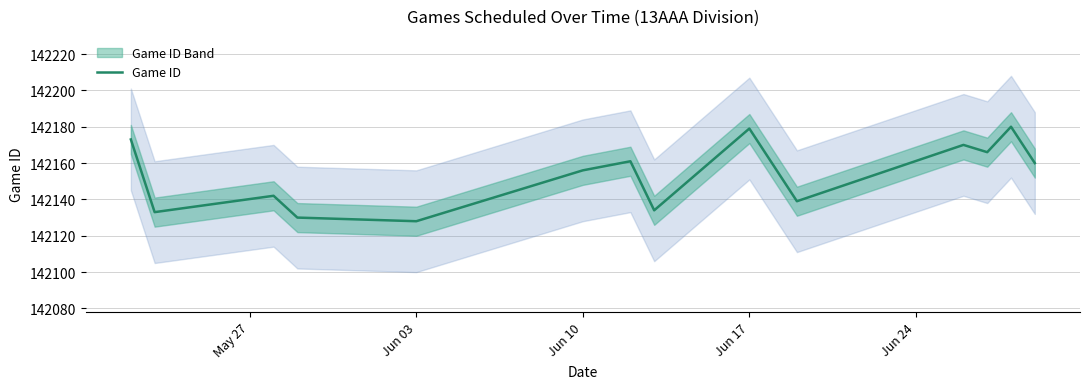

How many lines are shown in the chart?

1